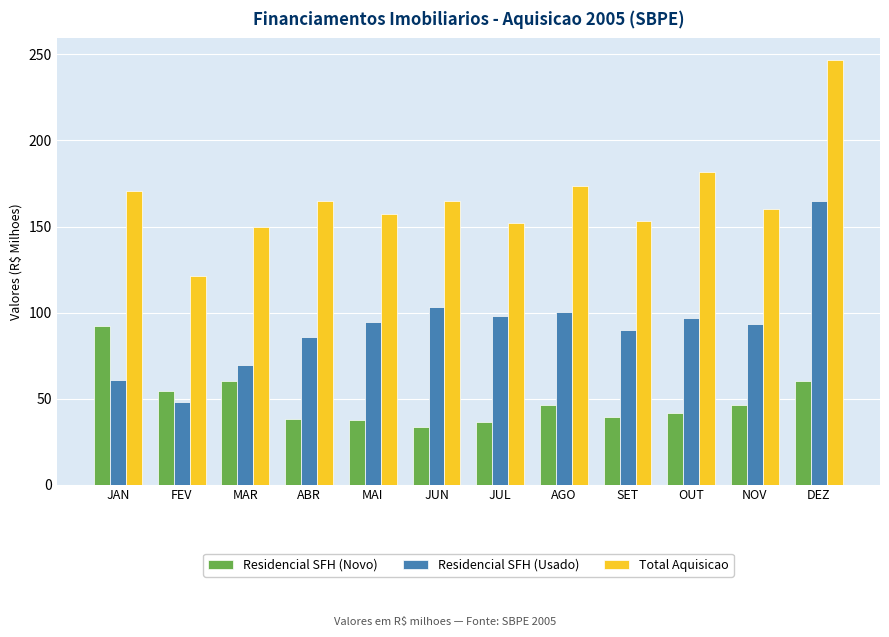

What is the label of the 6th bar from the right?

JUL